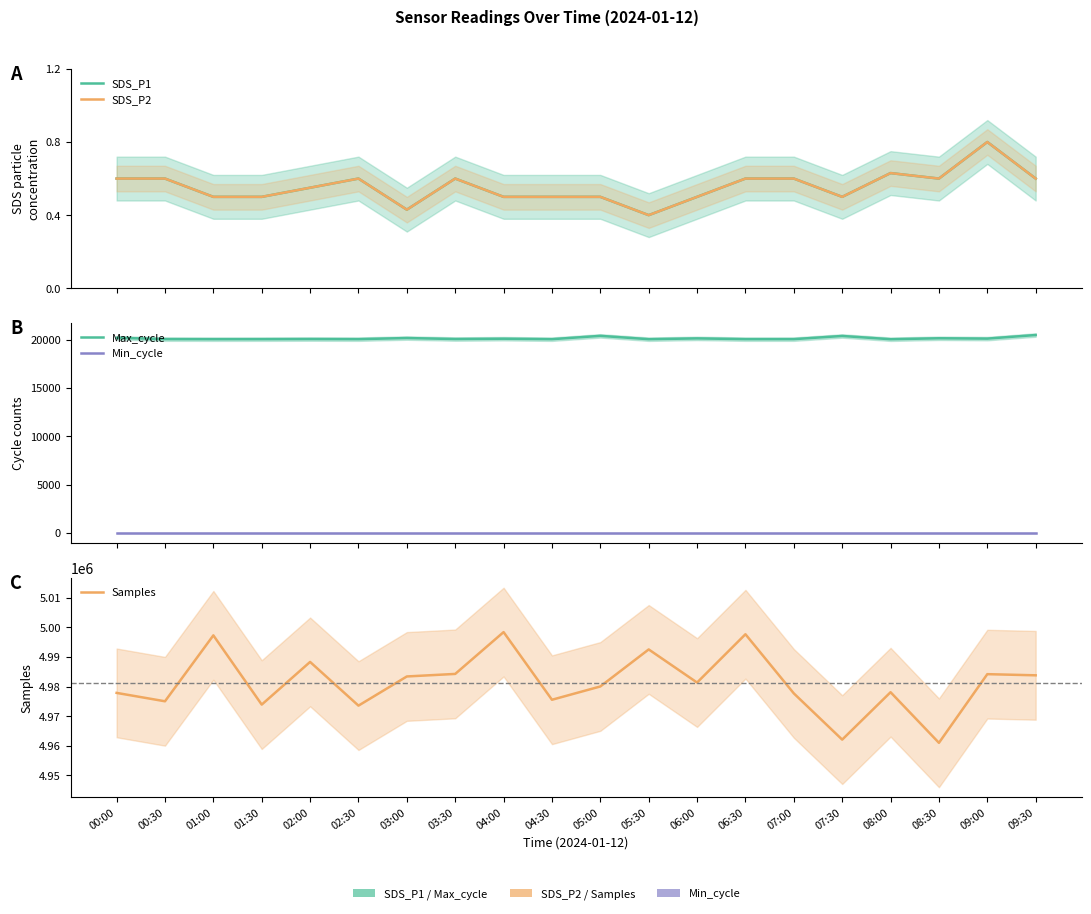

What is the maximum value for SDS_P2?

0.8